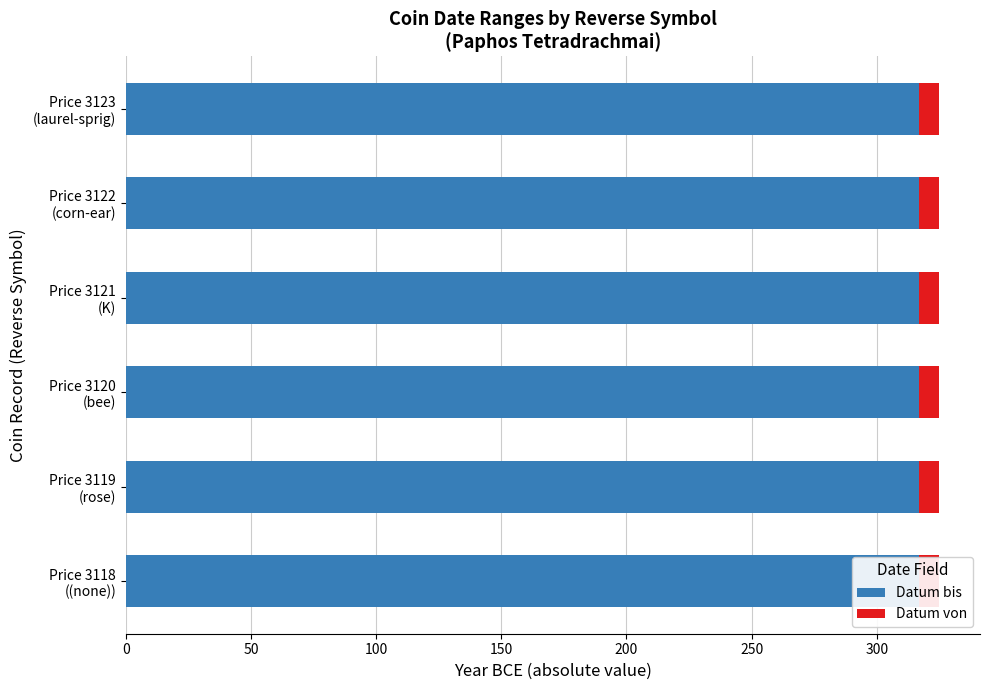

What is the minimum value for Datum bis?

-317